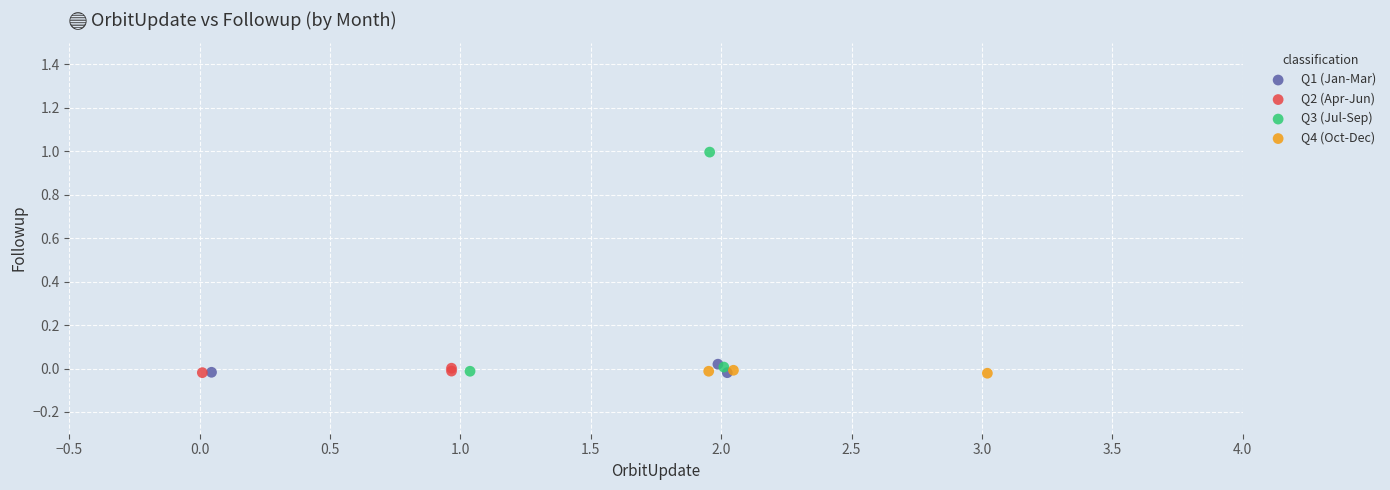

Which series has the widest spread of Y values?

Q3 (Jul-Sep)